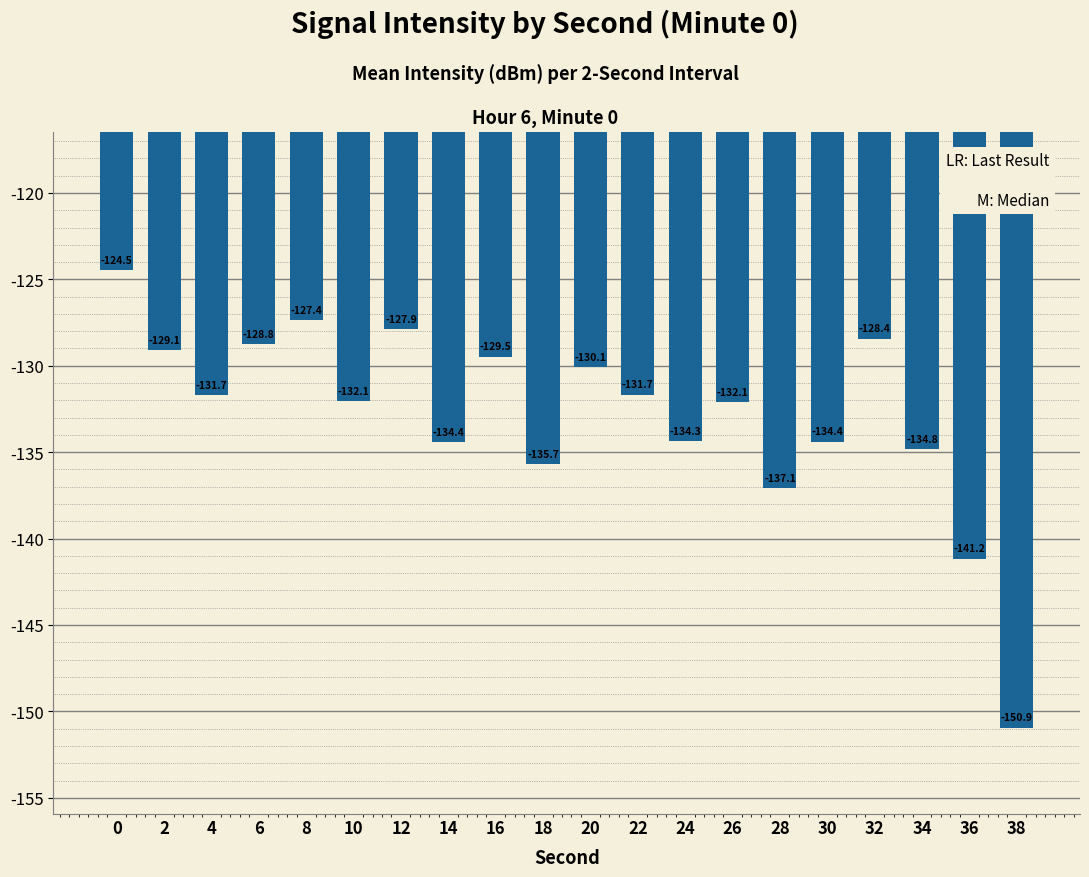

What is the maximum value shown in the chart?

-124.5